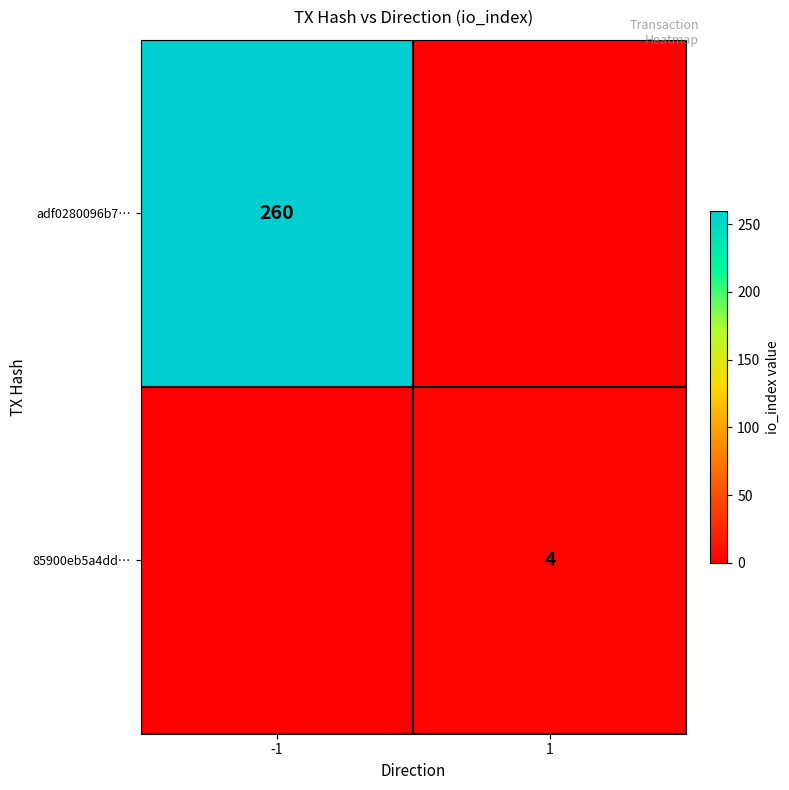

Is the value of adf0280096b7… at -1 greater than the value of 85900eb5a4dd… at 1?

Yes